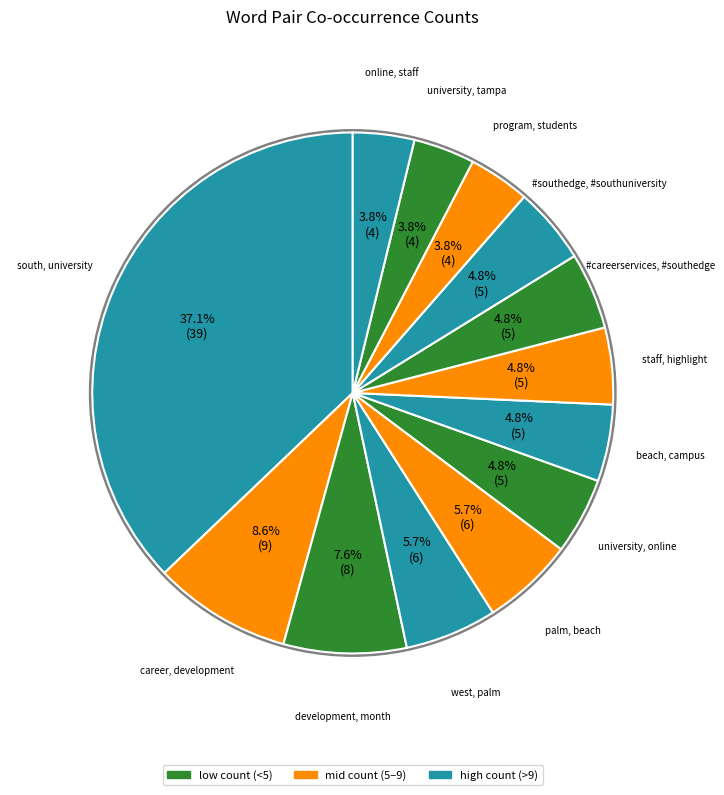

Do staff, highlight and development, month together represent more than half of the pie?

No